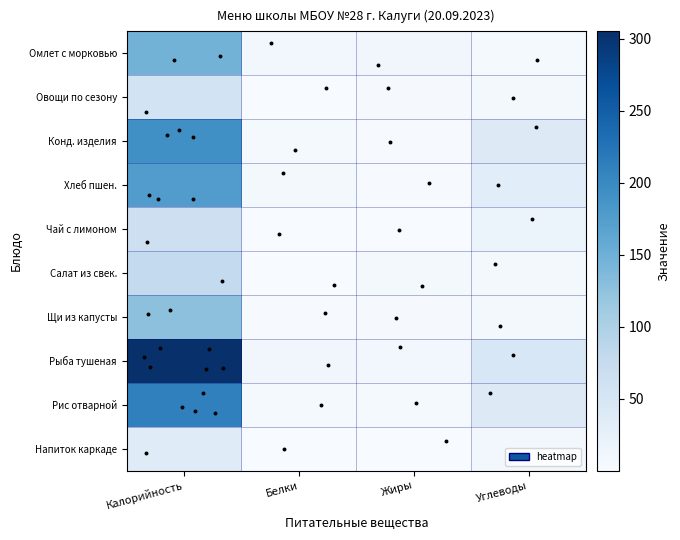

At how many categories does at least one series exceed 208?

1